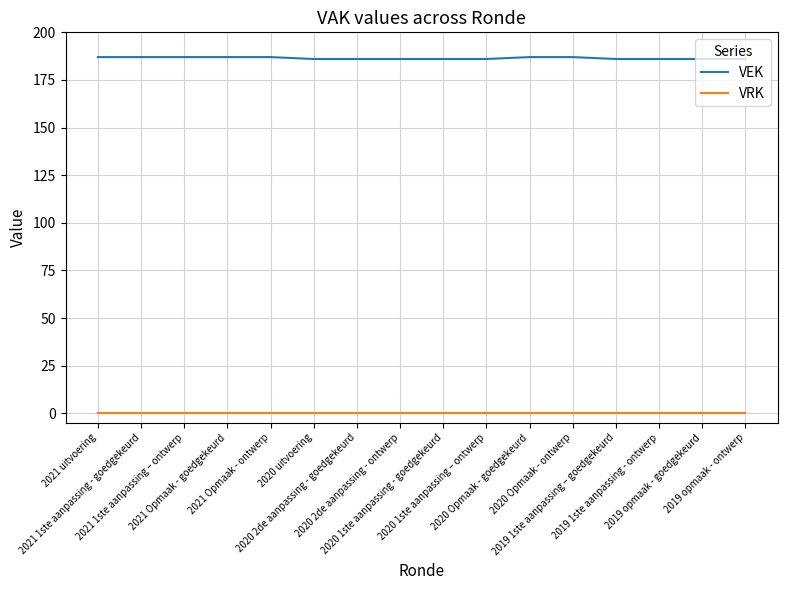

Rank the series by their average value, from lowest to highest.

VRK, VEK